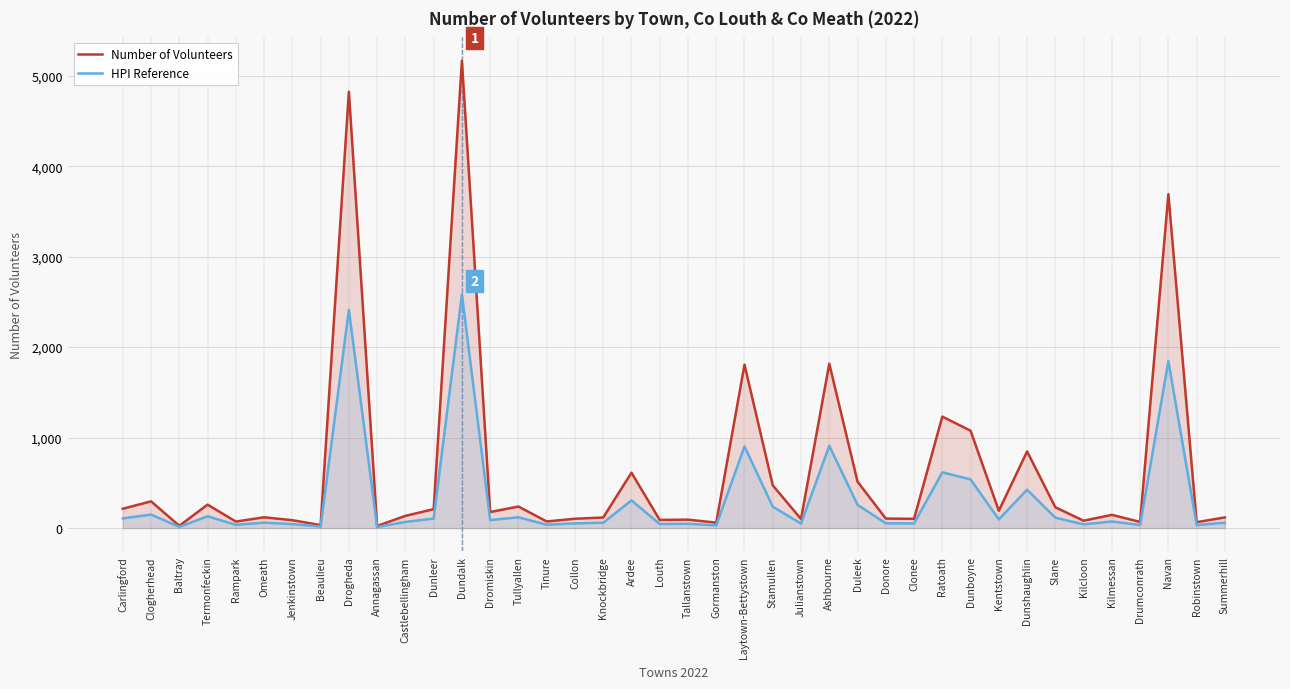

What is the spread (max minus min) of values at Rampark?

36